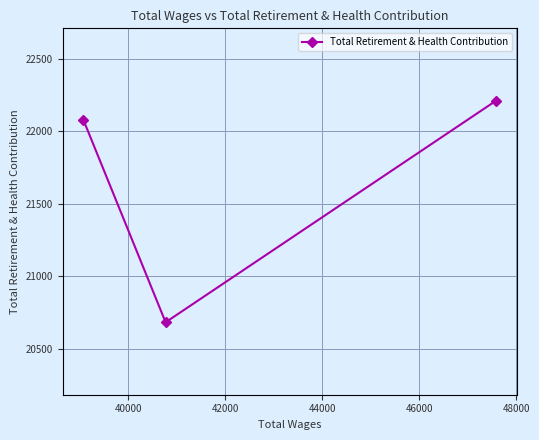

What is the difference between the maximum and minimum values?

1529